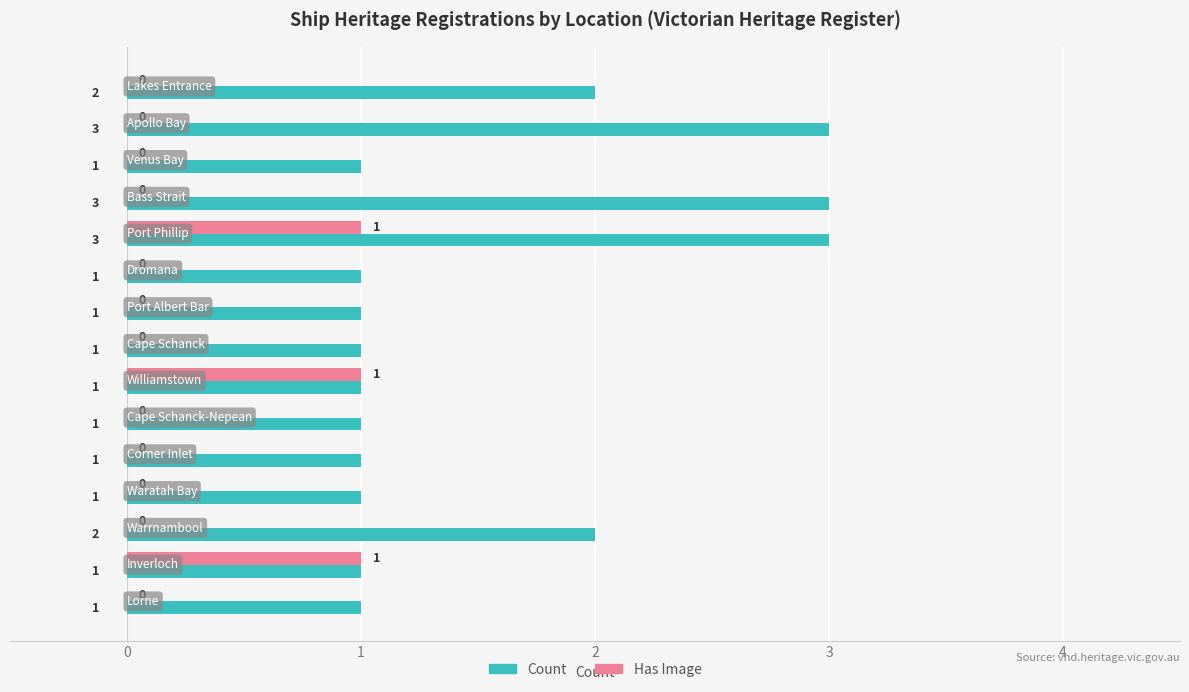

Which series has the largest total across all categories?

Count